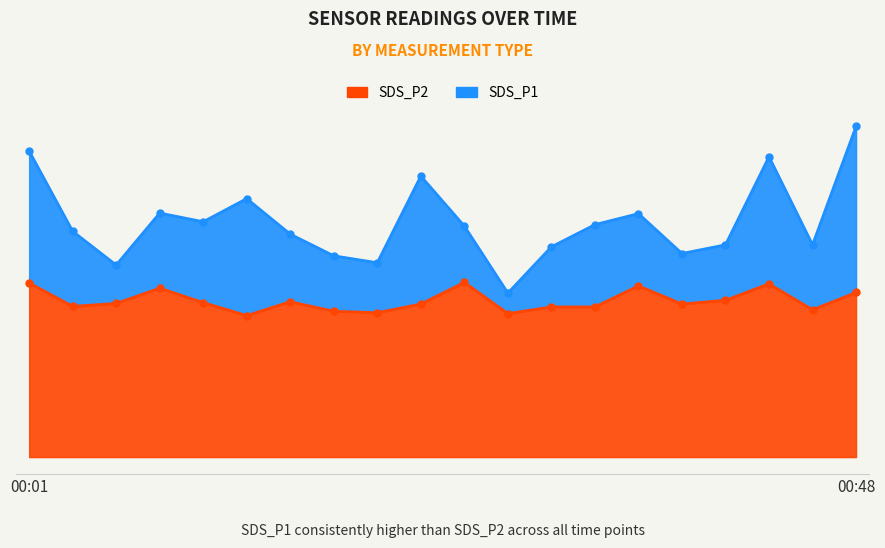

Does the chart display data point markers on the line(s)?

Yes